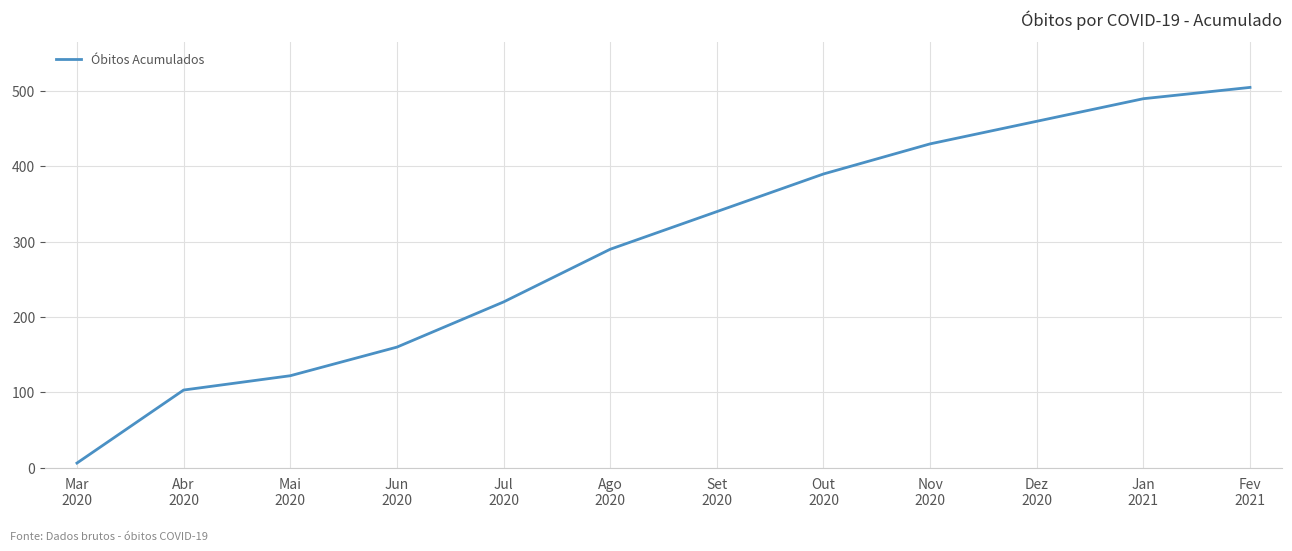

Rank the categories by value from lowest to highest.

Mar
2020, Abr
2020, Mai
2020, Jun
2020, Jul
2020, Ago
2020, Set
2020, Out
2020, Nov
2020, Dez
2020, Jan
2021, Fev
2021